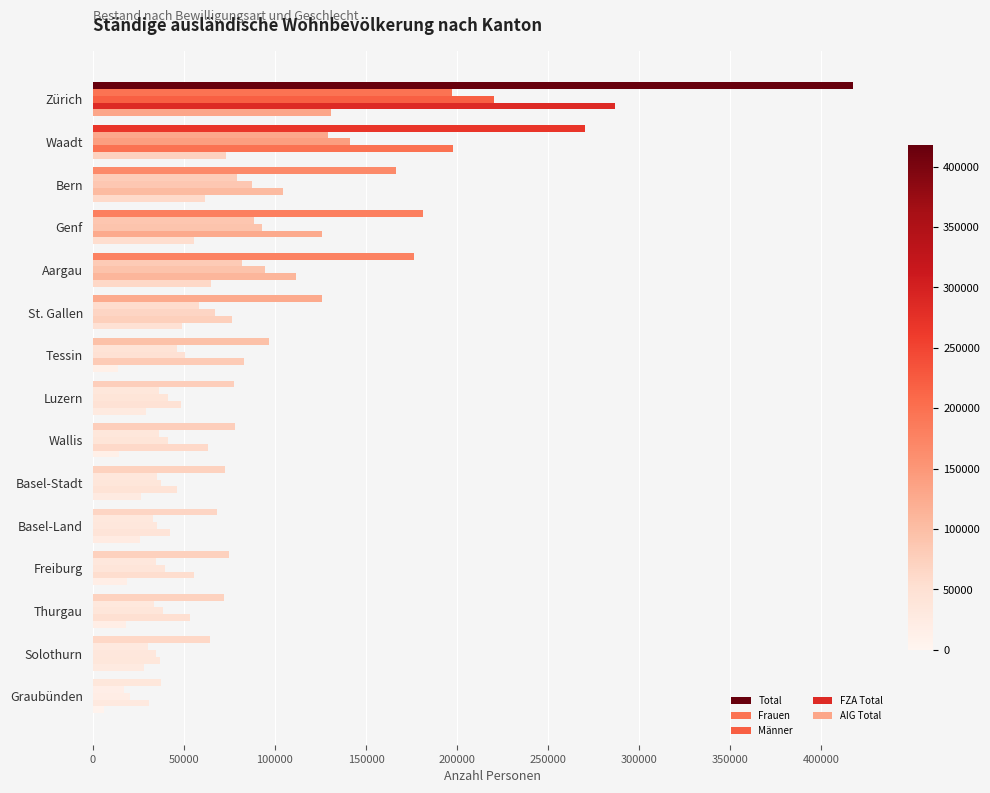

How many categories are shown in the chart?

15